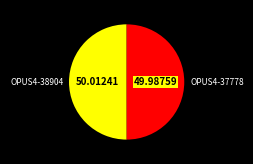

Do OPUS4-37778 and OPUS4-38904 together represent more than half of the pie?

Yes